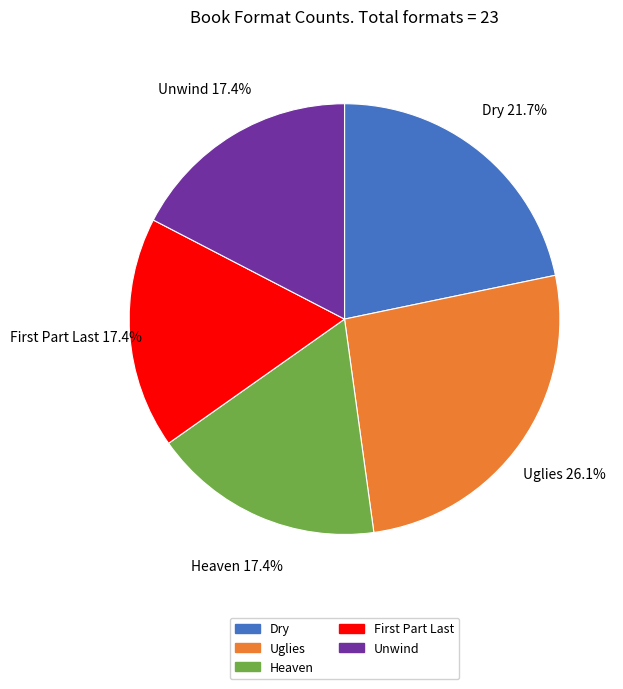

Count the number of slices in the pie.

5